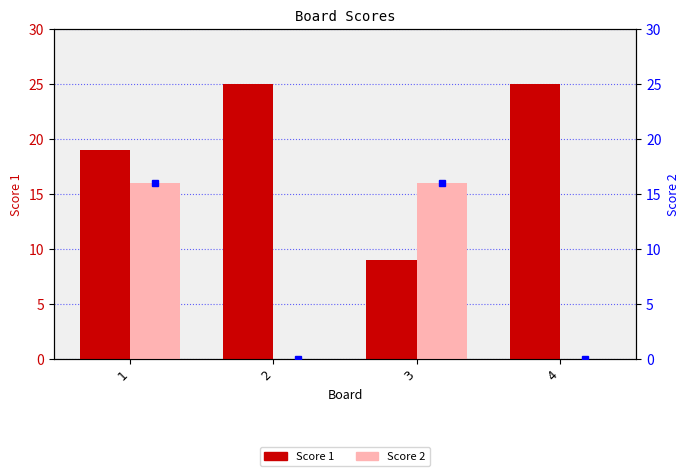

Rank the series by their average value, from highest to lowest.

Score 1, Score 2